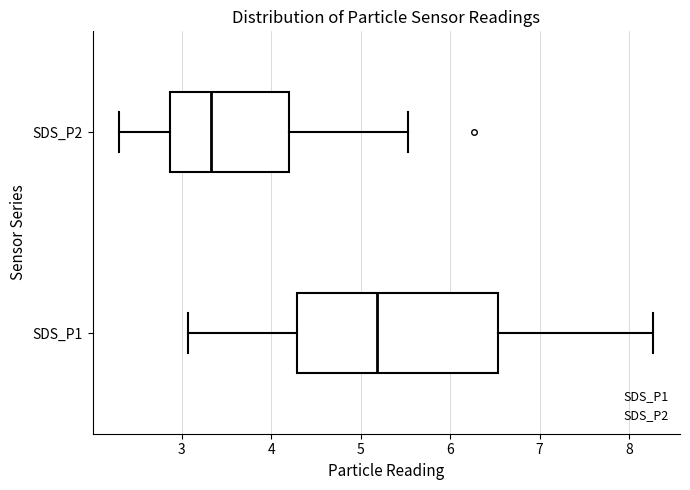

Which box's median line is the furthest to the left?

SDS_P2